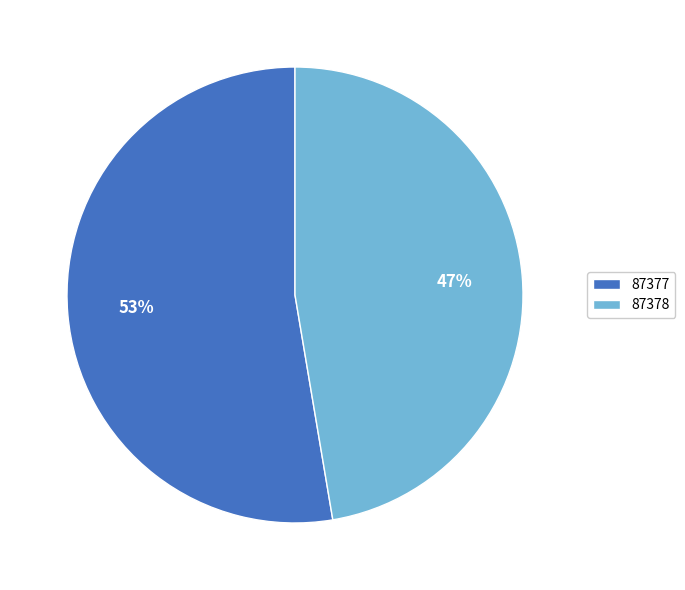

What is the ratio of the value at 87378 to the value at 87377?

0.9